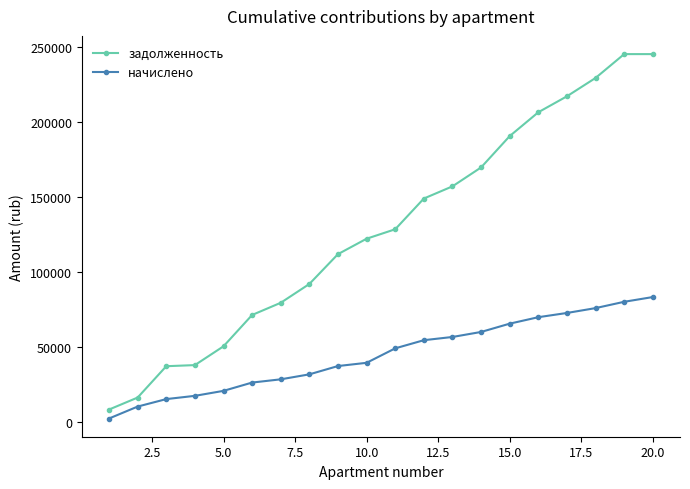

At how many categories does at least one series exceed 32524?

18